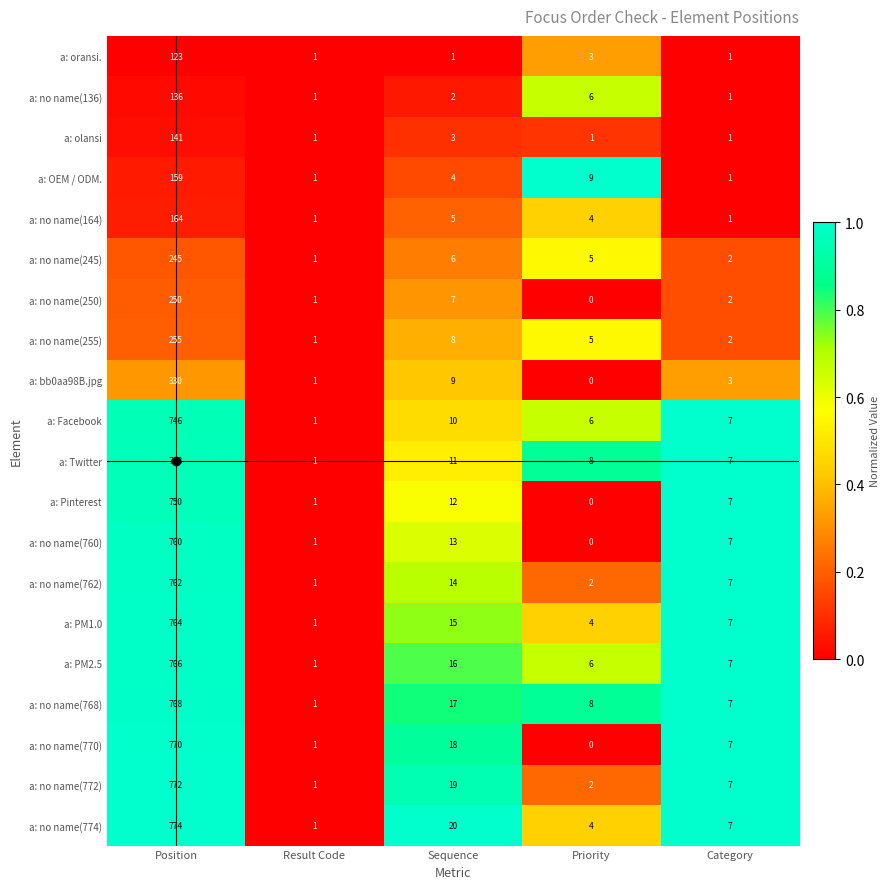

Which series has the largest total across all categories?

a: no name(774)